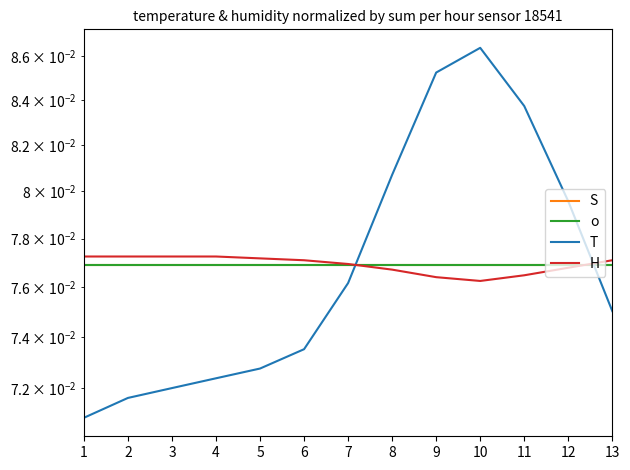

Reading left to right, transcribe all the data shown in this chart.

S: 0.1	0.1	0.1	0.1	0.1	0.1	0.1	0.1	0.1	0.1	0.1	0.1	0.1
o: 0.1	0.1	0.1	0.1	0.1	0.1	0.1	0.1	0.1	0.1	0.1	0.1	0.1
T: 0.1	0.1	0.1	0.1	0.1	0.1	0.1	0.1	0.1	0.1	0.1	0.1	0.1
H: 0.1	0.1	0.1	0.1	0.1	0.1	0.1	0.1	0.1	0.1	0.1	0.1	0.1